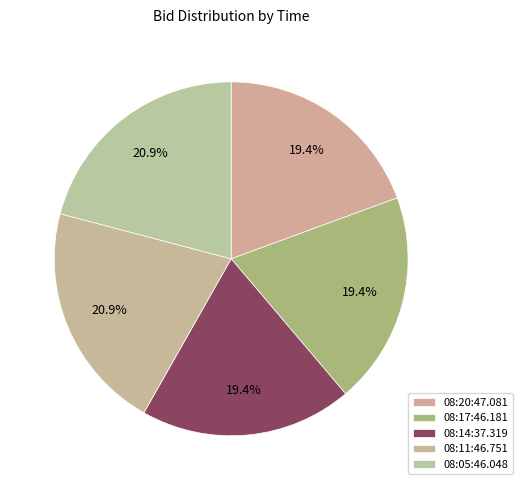

To the nearest percent, what is the average slice percentage?

20%